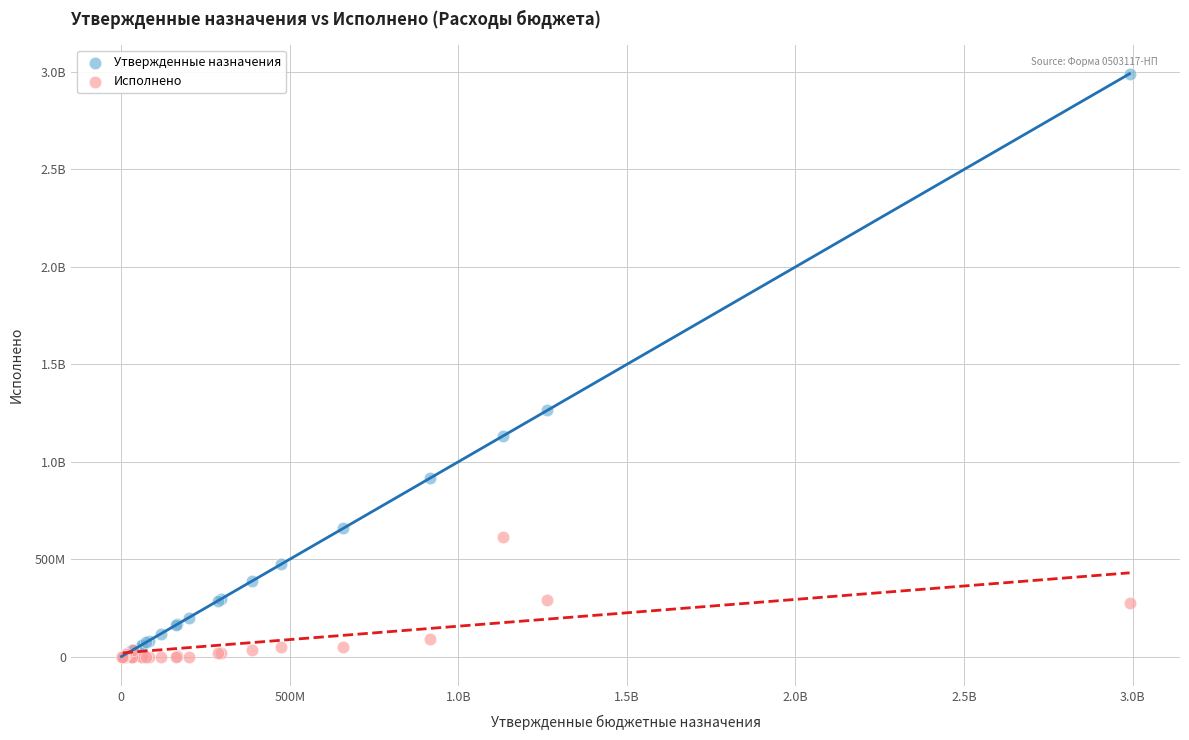

What are all the series names shown in the legend?

Утвержденные назначения, Исполнено